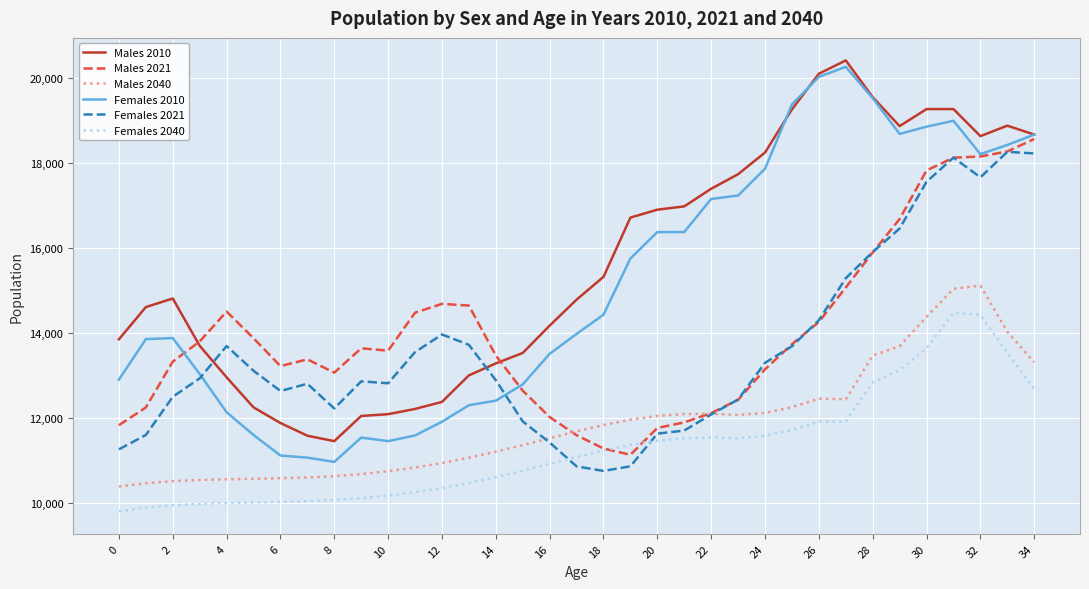

True or false: Males 2010 has more than 1 interior local peaks.

True